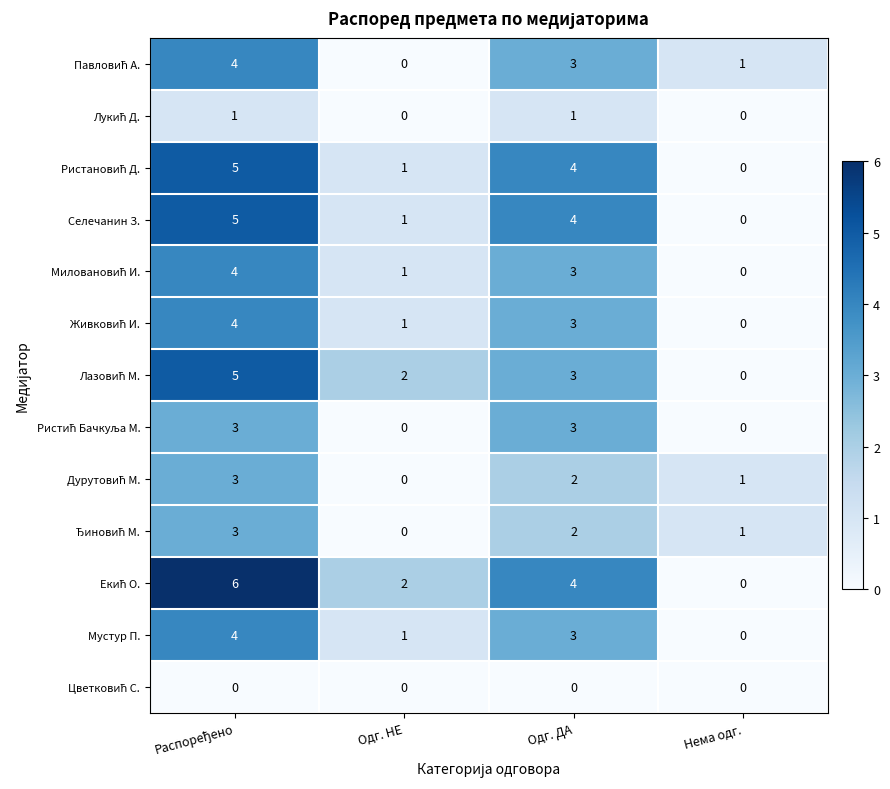

What is the spread (max minus min) of values at Одг. ДА?

4